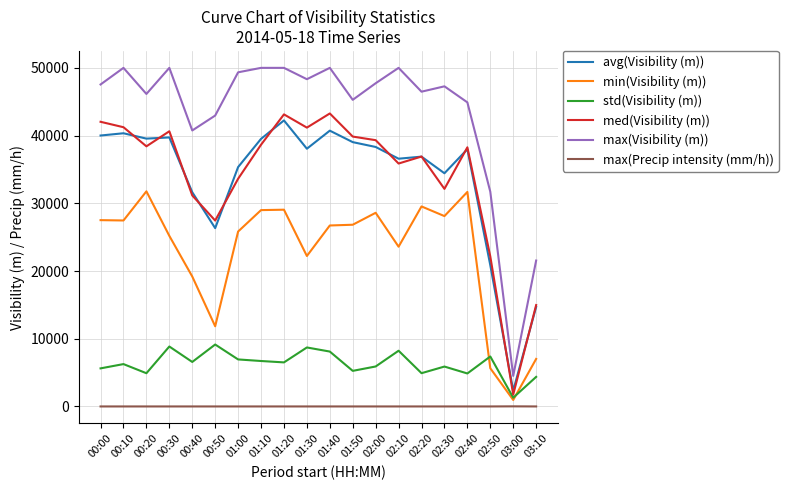

What is the maximum value for min(Visibility (m))?

31767.0